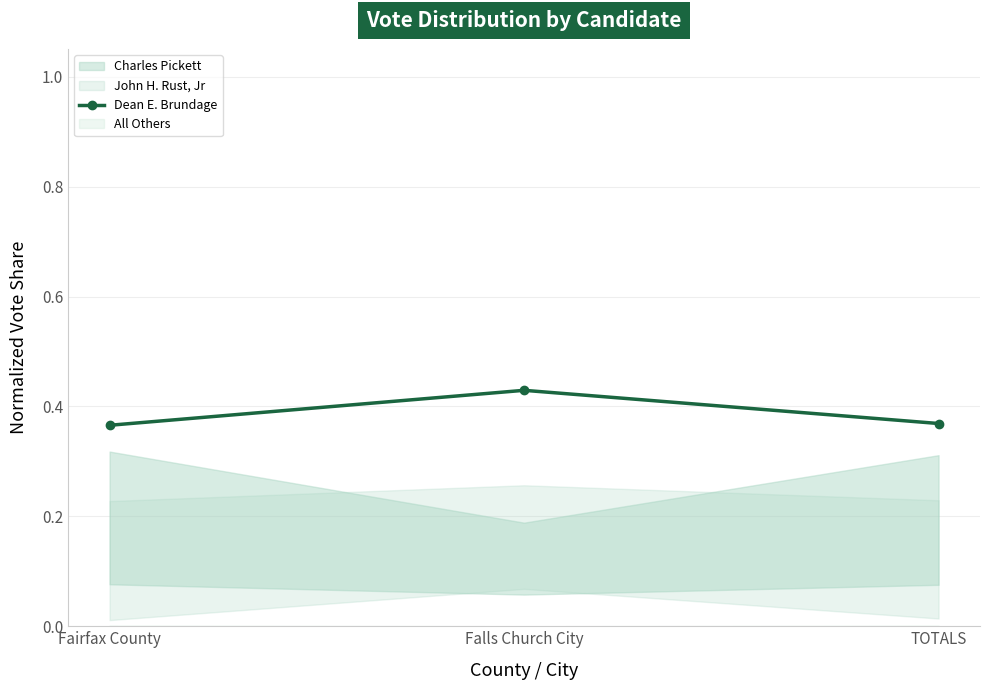

Reading left to right, list all the values displayed in this chart.

Fairfax County=0.4	Falls Church City=0.4	TOTALS=0.4